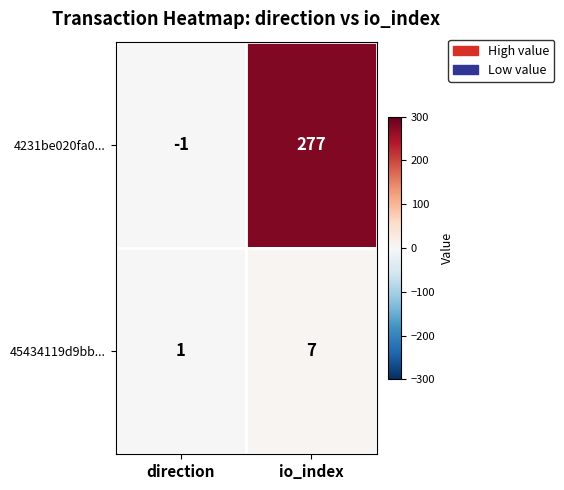

Reading left to right, extract all data points from this chart.

4231be020fa0...: direction=-1	io_index=277
45434119d9bb...: direction=1	io_index=7